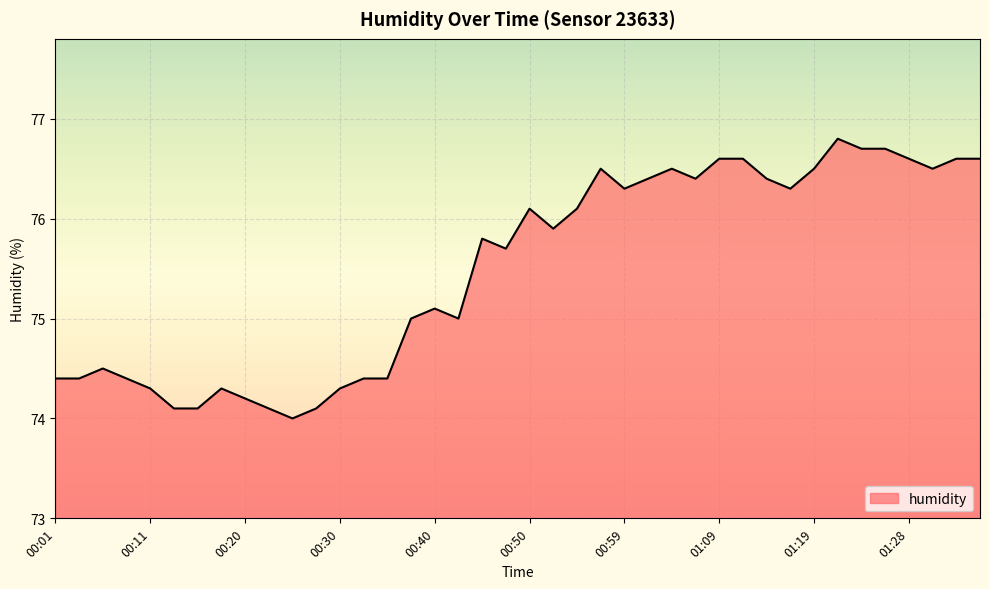

What is the smallest value displayed?

74.0